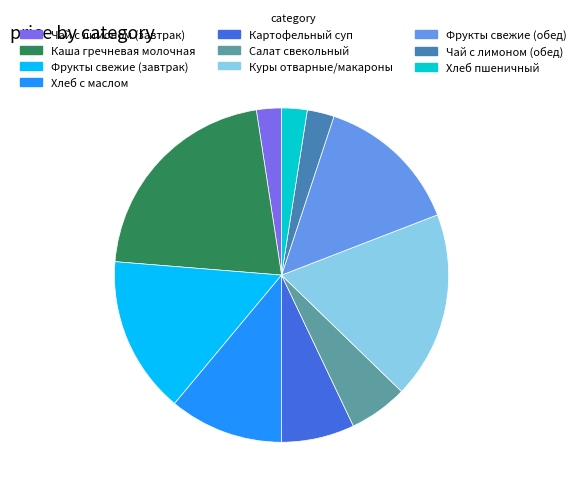

What is the ratio of the value at Хлеб пшеничный to the value at Картофельный суп?

0.3